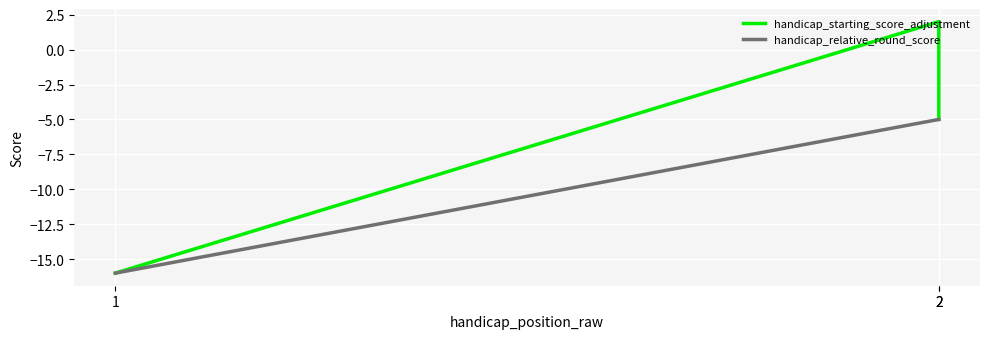

True or false: handicap_relative_round_score has a value of -1 at 2.

False